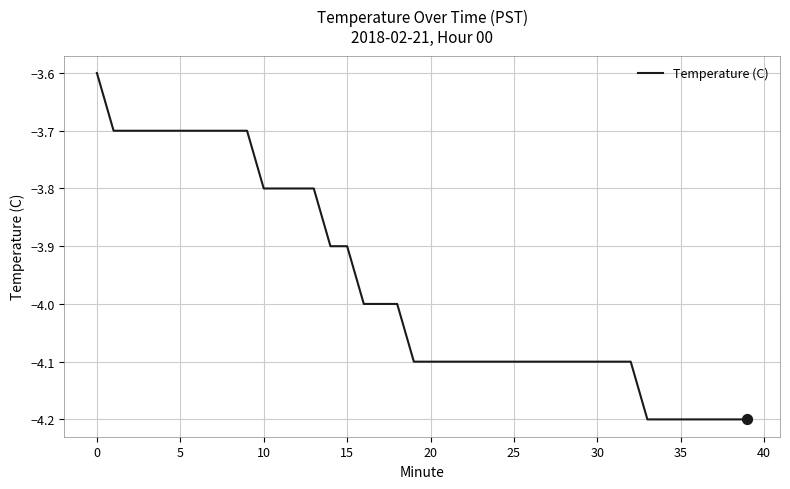

What is the difference between the maximum and minimum values?

0.6